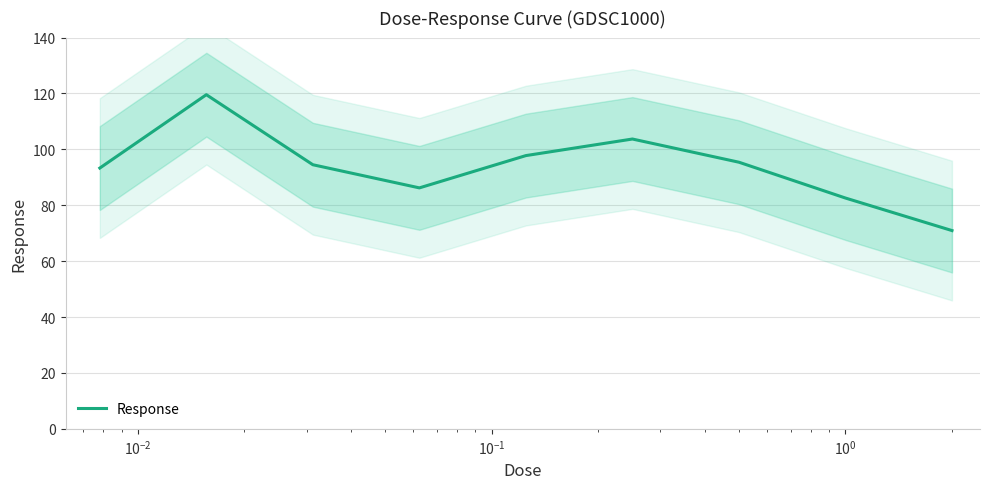

How many values exceed 94?

5